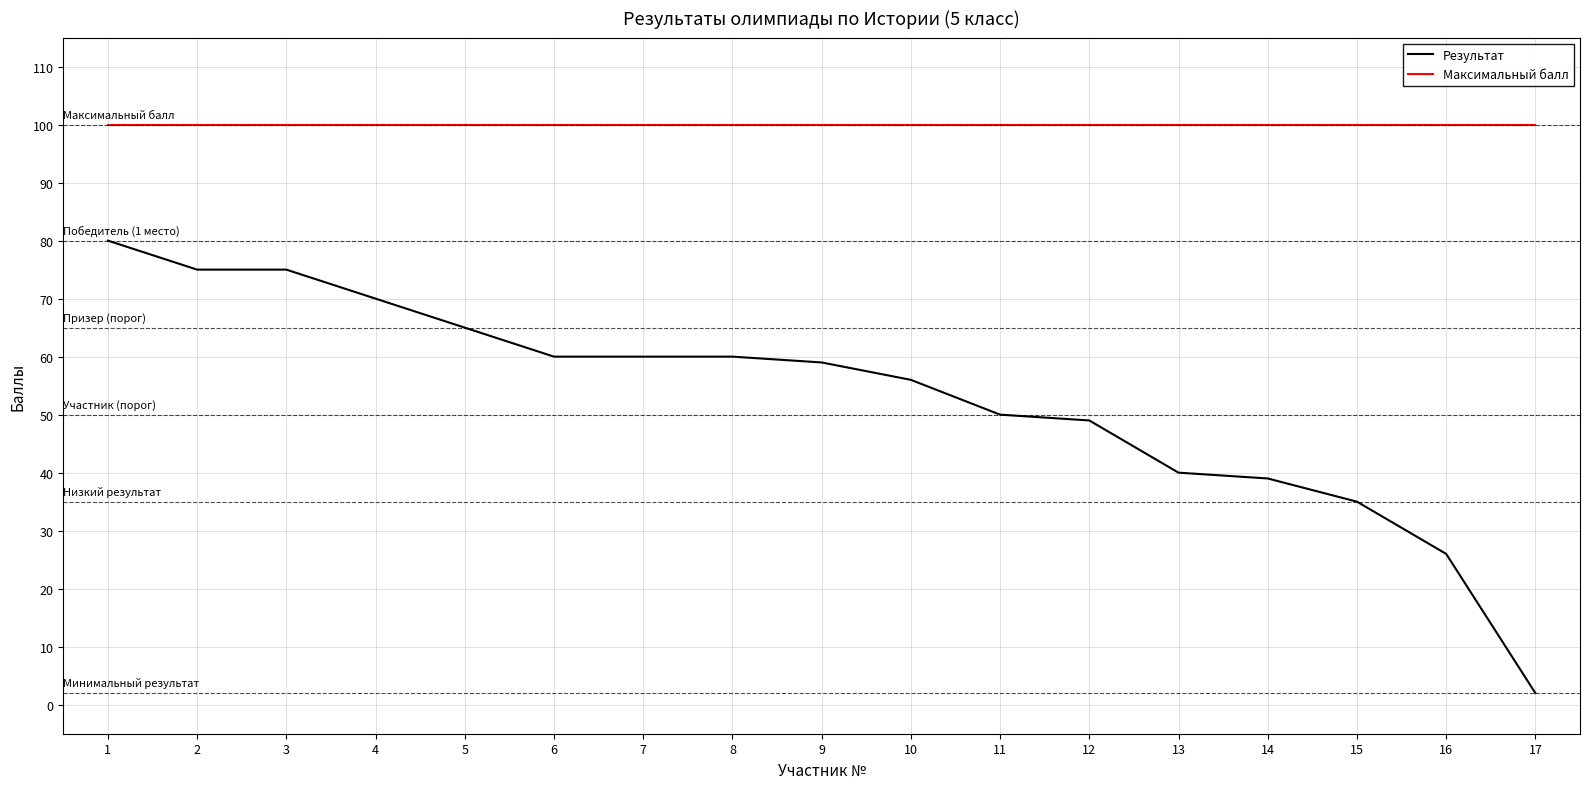

What is the sum of all Результат values?

901